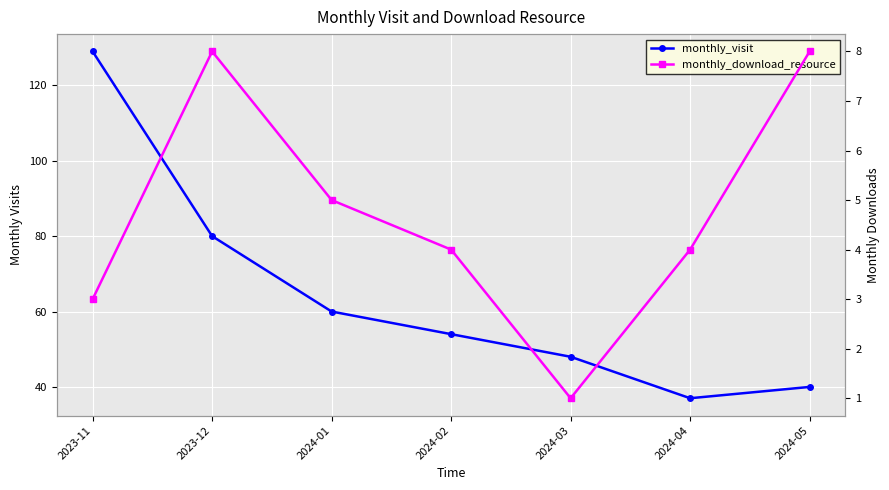

The monthly_download_resource series shows 4 at 2024-04. True or false?

True